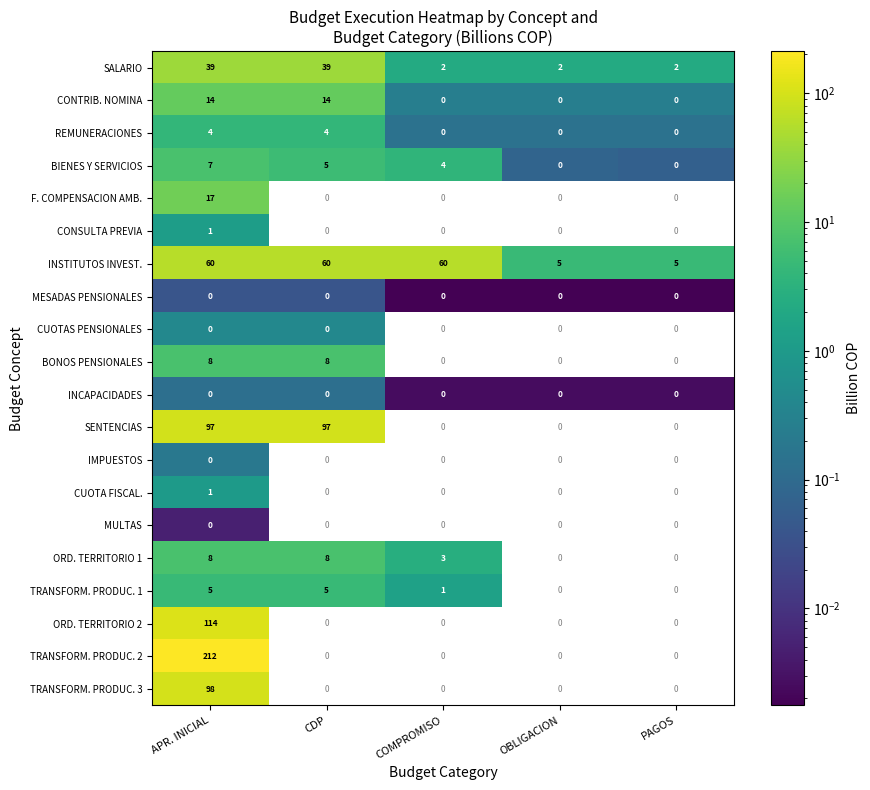

What is the maximum value shown in the chart?

212